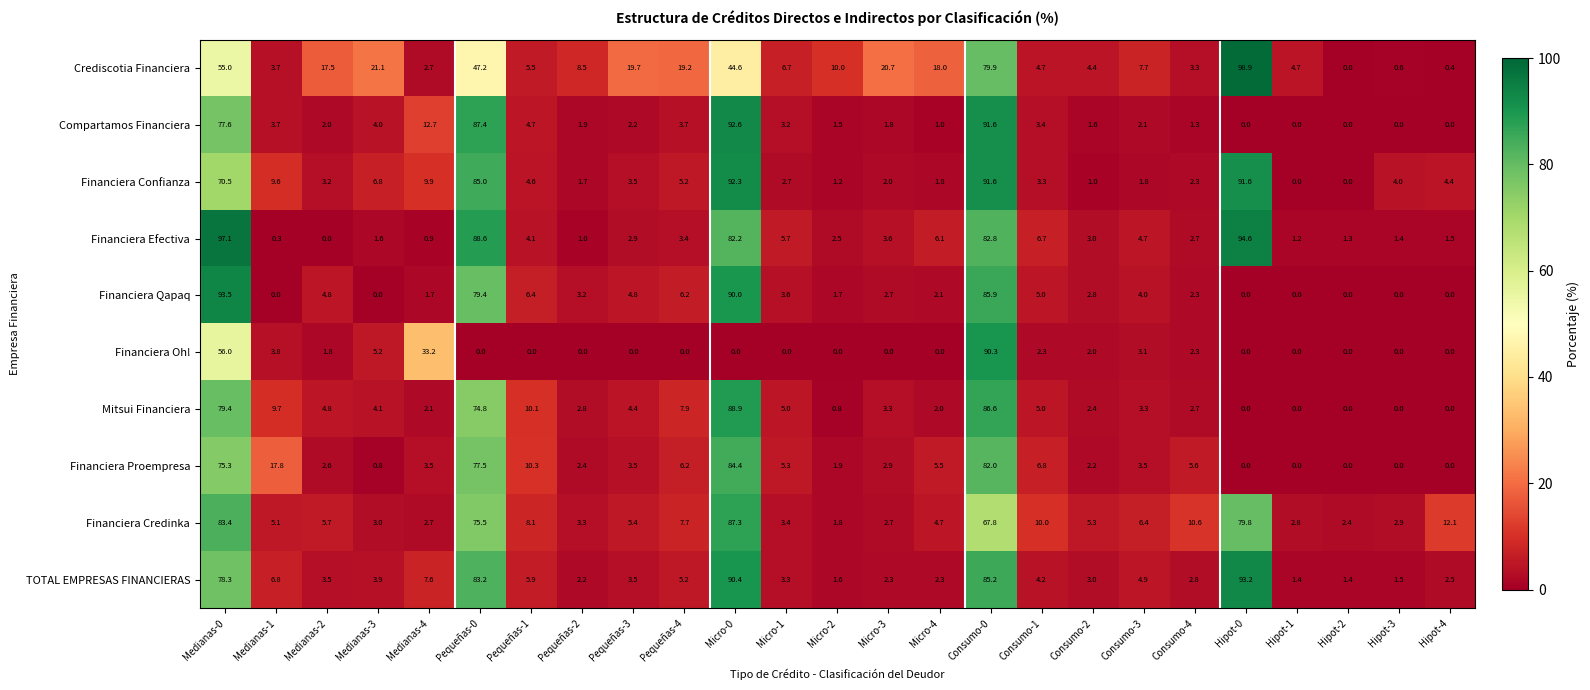

Rank the series by their maximum value, from lowest to highest.

Financiera Proempresa, Financiera Credinka, Mitsui Financiera, Financiera Oh!, Financiera Confianza, Compartamos Financiera, TOTAL EMPRESAS FINANCIERAS, Financiera Qapaq, Financiera Efectiva, Crediscotia Financiera